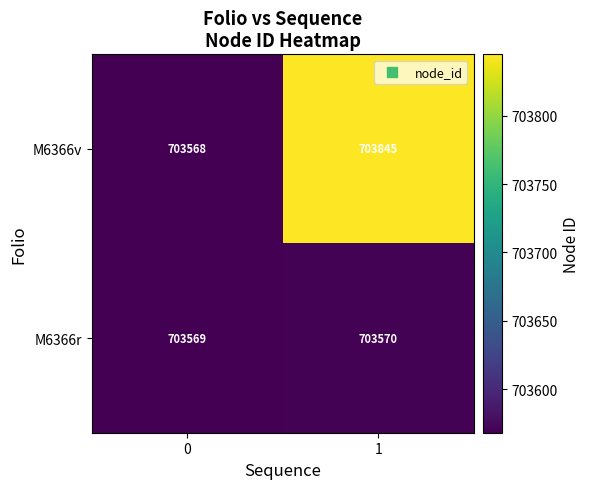

List the series in order of their overall mean, lowest first.

M6366r, M6366v